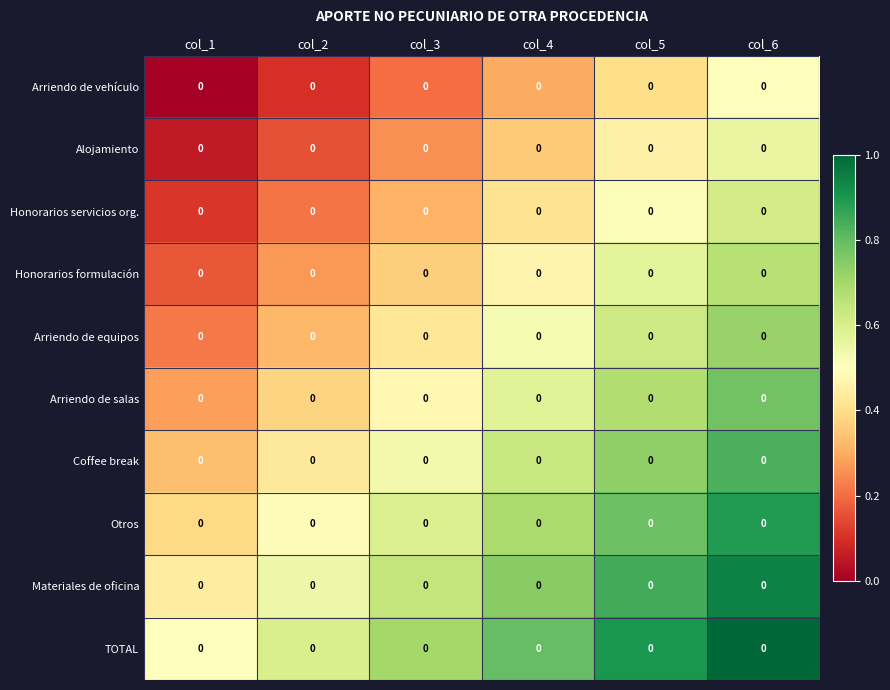

What is the difference between the highest and lowest values at col_6?

0.5